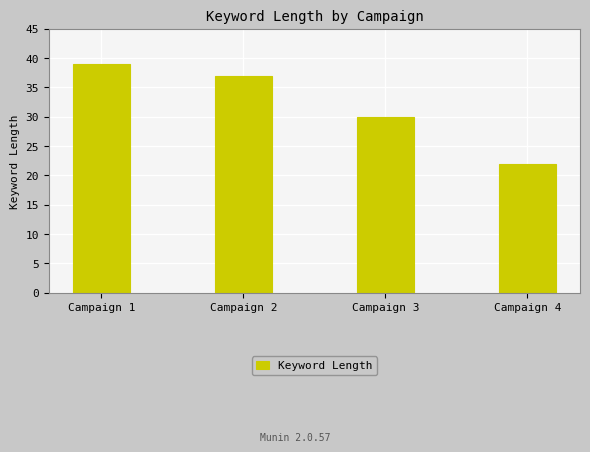

Which category has the highest value across all series?

Campaign 1